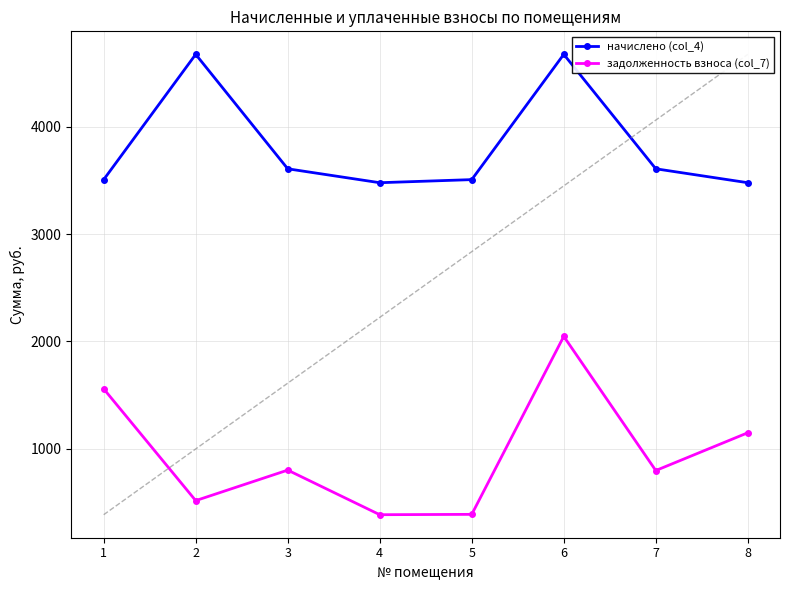

Which category has the lowest value in the начислено (col_4) series?

4